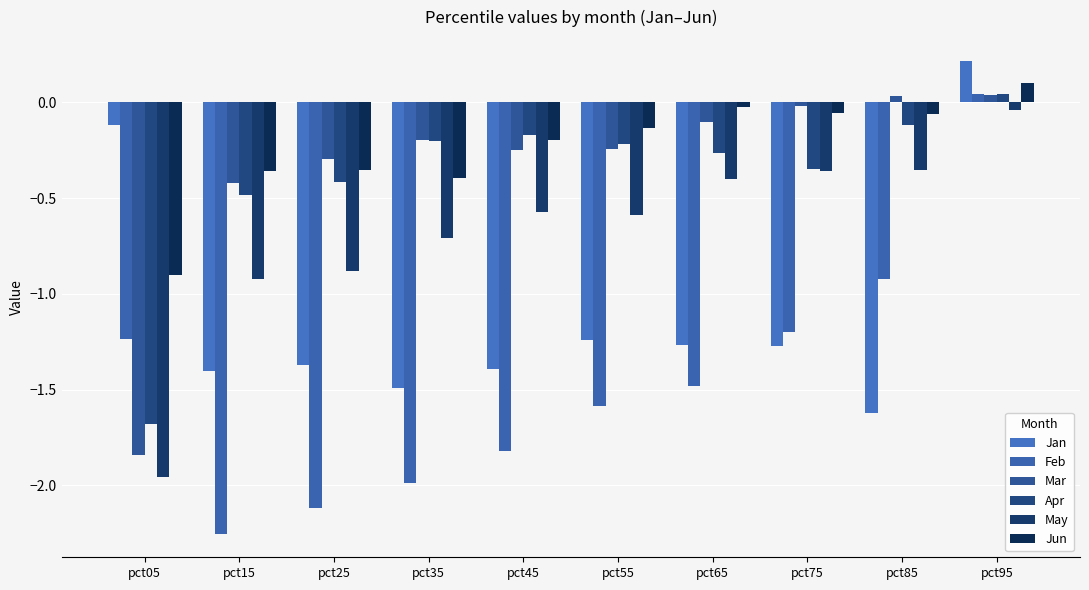

What is the total value across all series at pct65?

-3.5